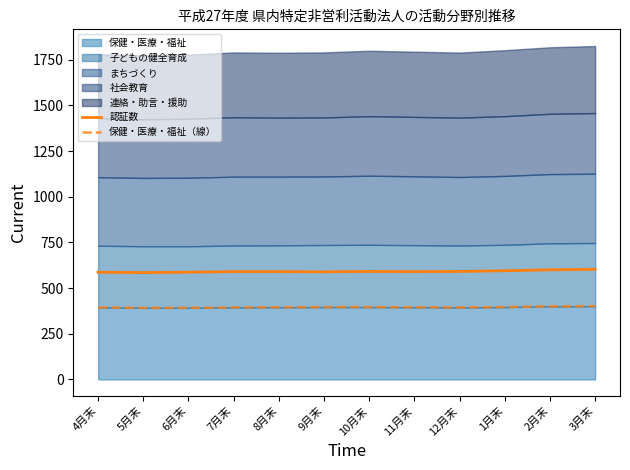

What is the difference between the 保健・医療・福祉（線） values at 5月末 and 1月末?

4